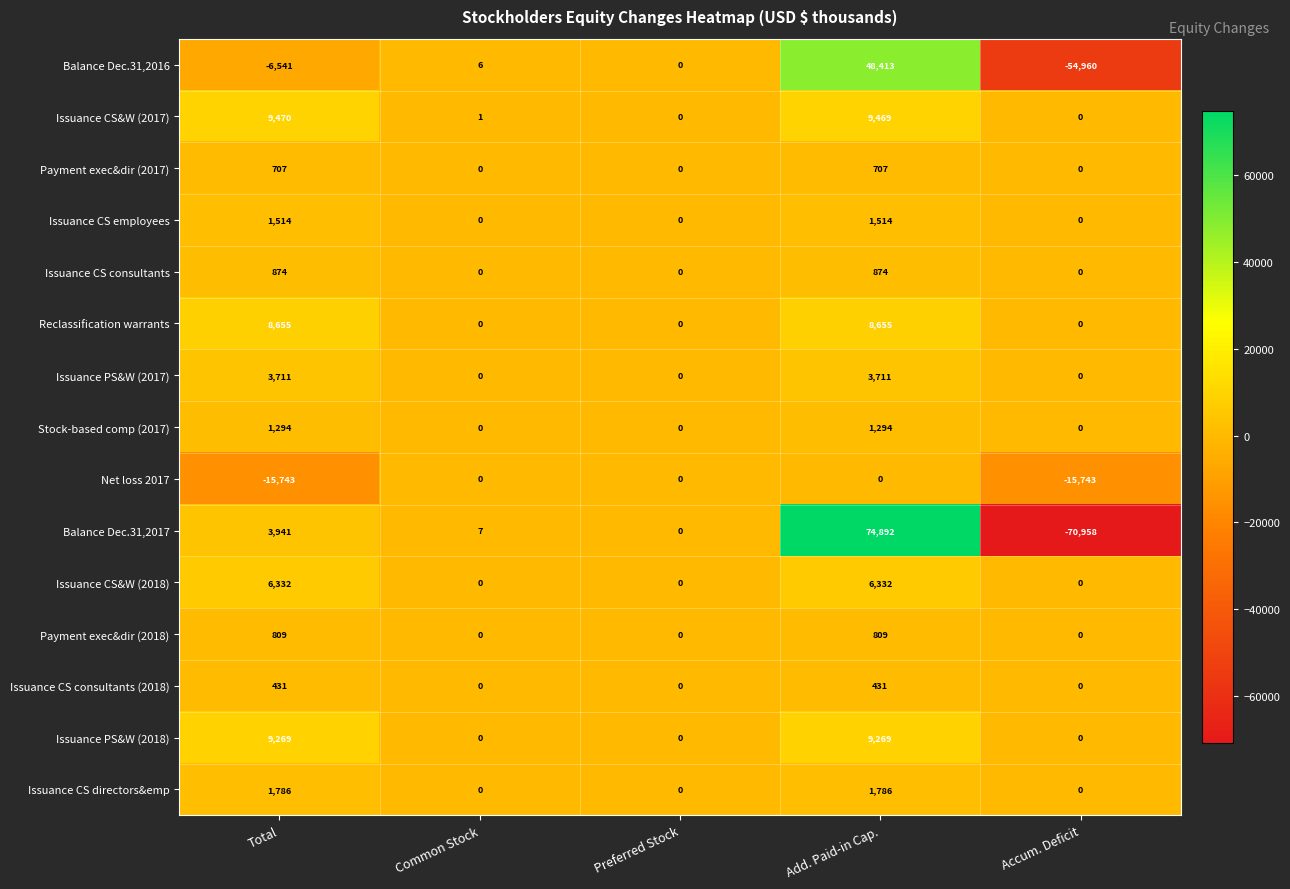

What is the difference between the second highest and minimum values in the Net loss 2017 series?

15743